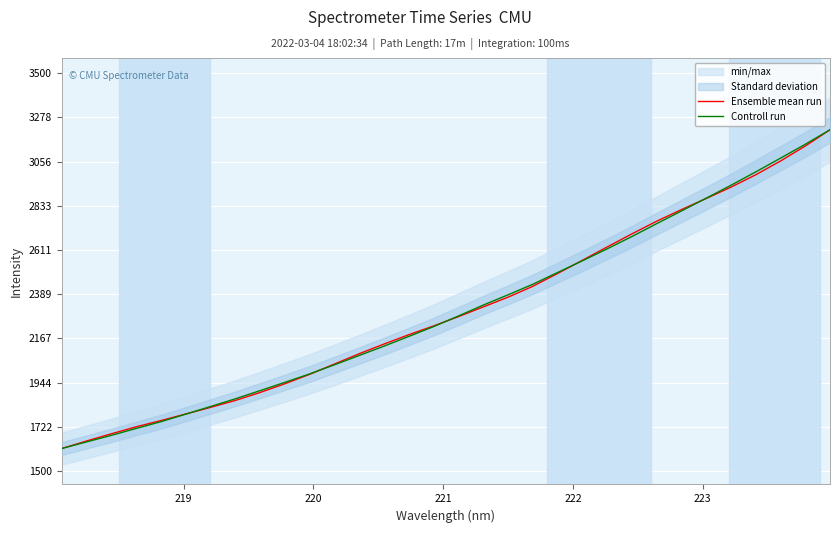

What is the lowest value of the Ensemble mean run series?

1612.8